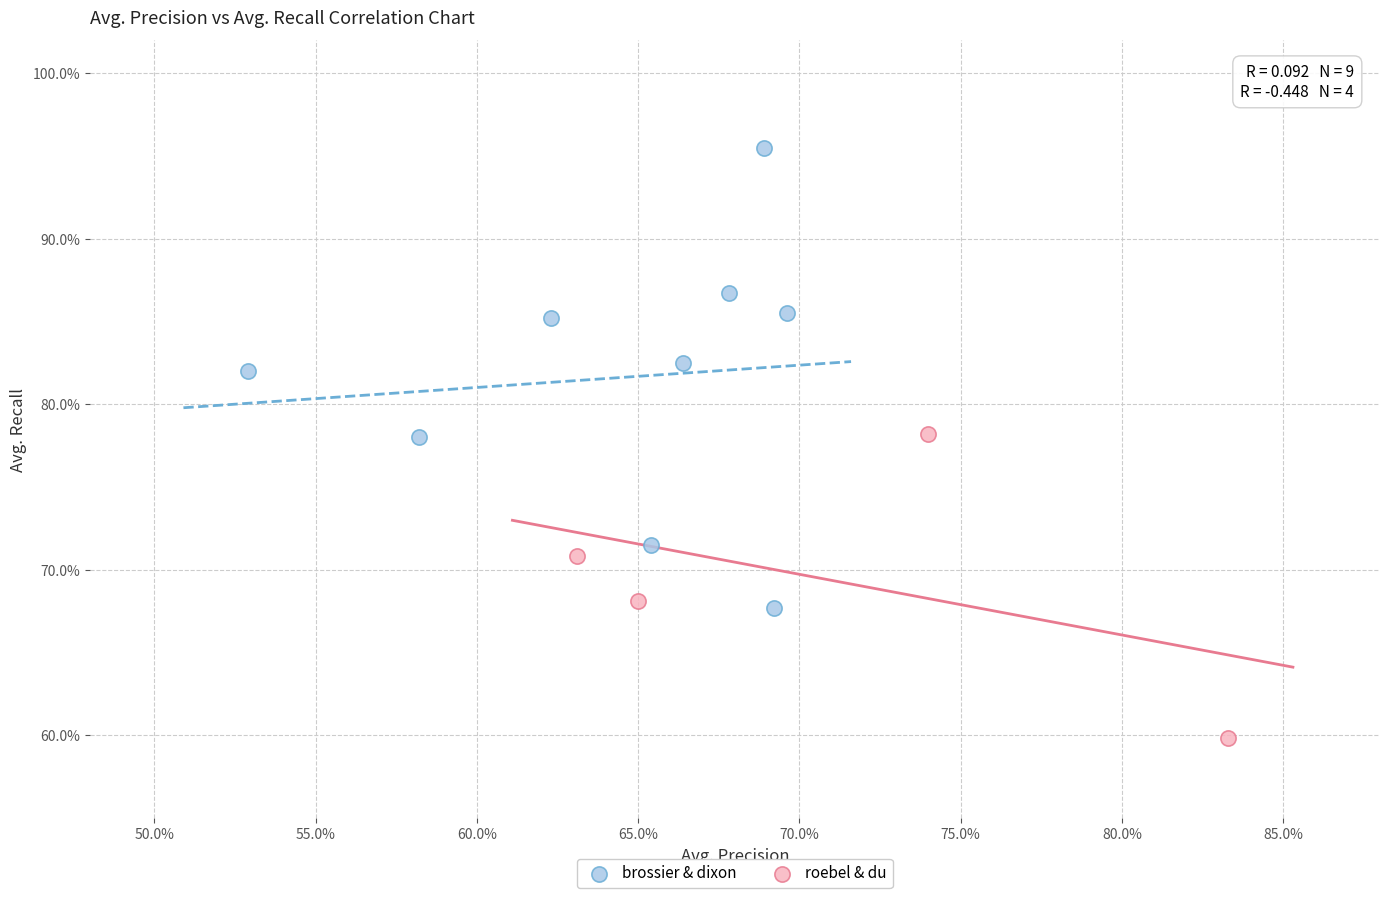

What are all the series names shown in the legend?

brossier & dixon, roebel & du